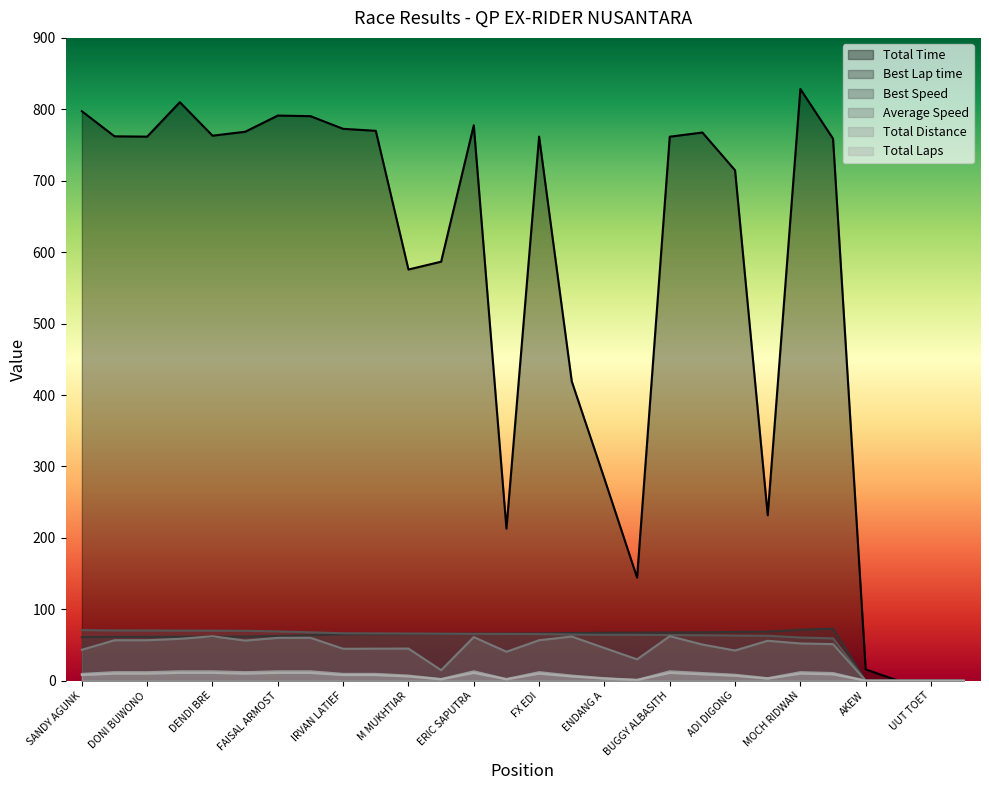

Where does the Best Speed series first go above 65?

SANDY AGUNK